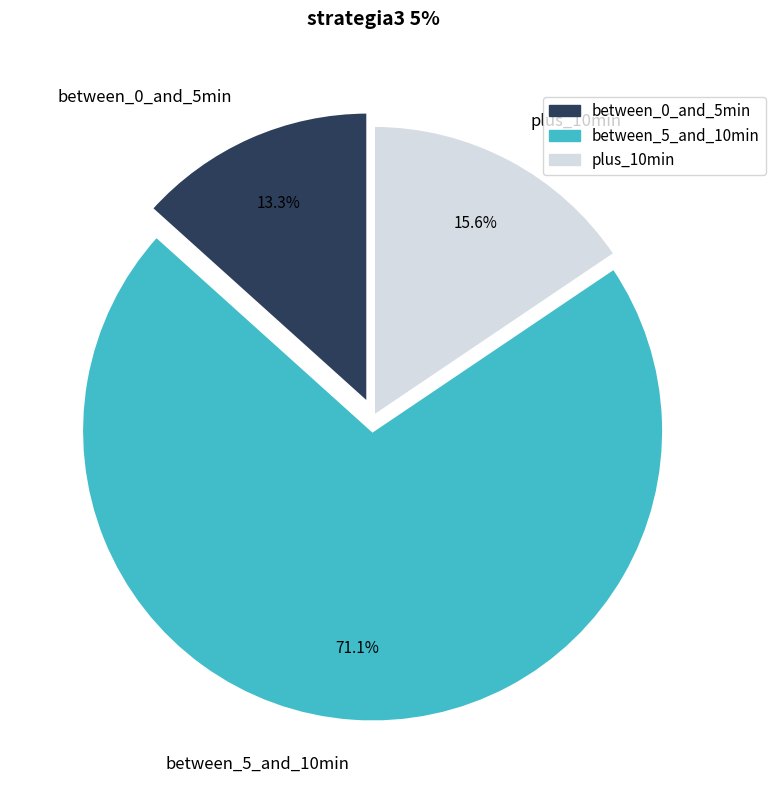

Is there a majority slice in this chart?

Yes